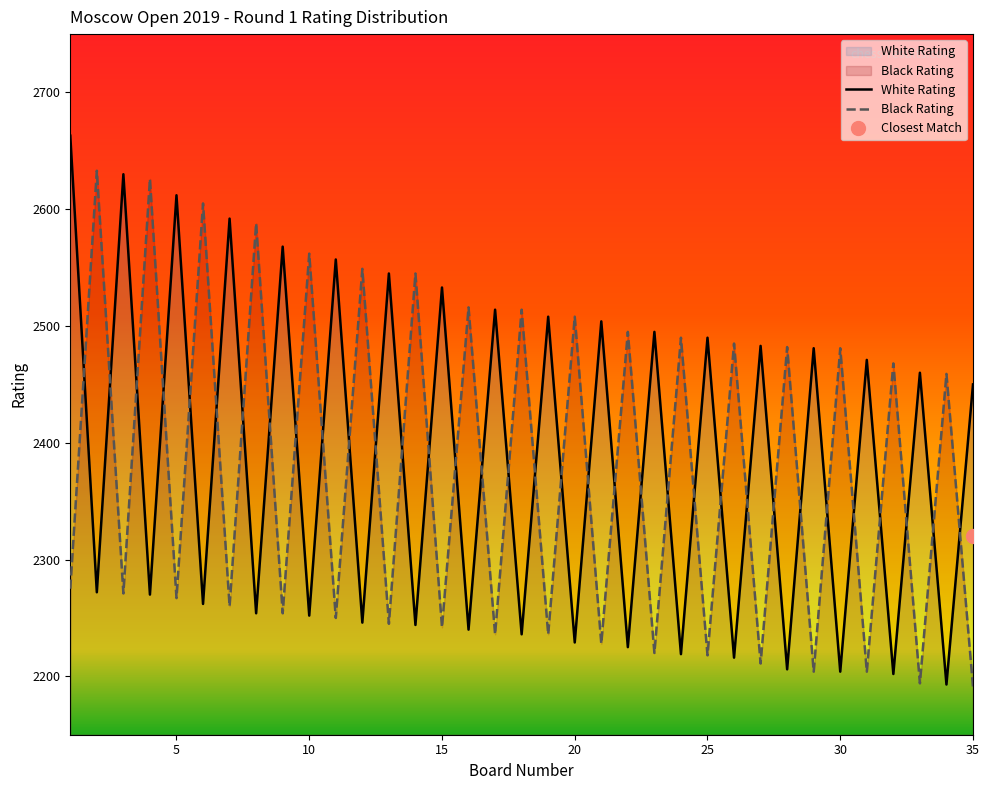

List the series in order of their peak value, highest first.

White Rating, Black Rating